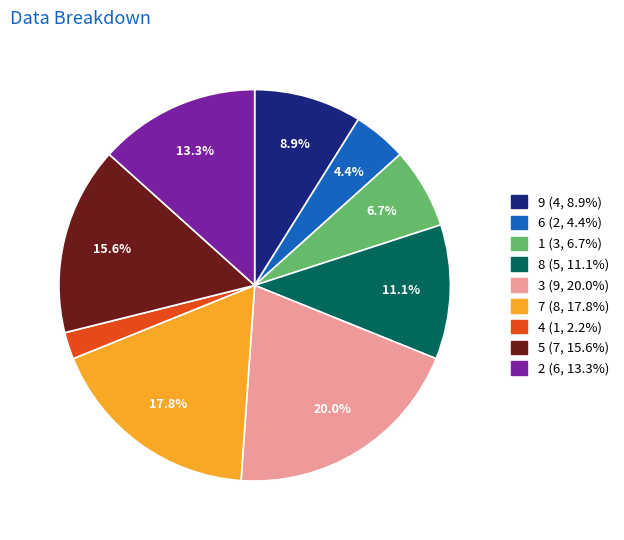

What is the smallest slice in the pie chart?

4